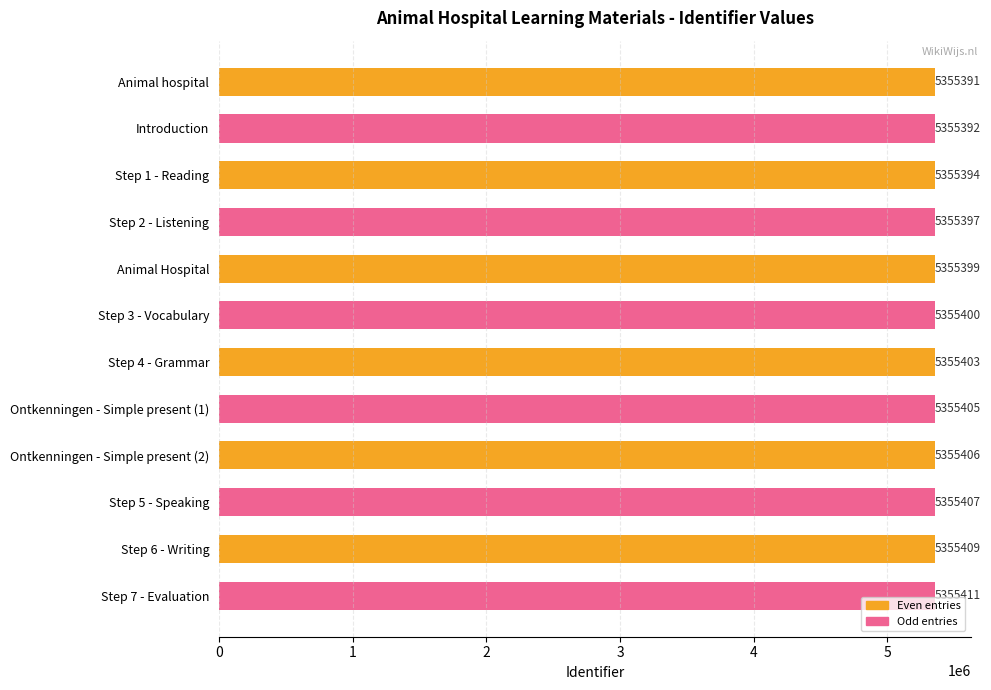

Reading bottom to top, list all the values displayed in this chart.

Step 7 - Evaluation=5355411	Step 6 - Writing=5355409	Step 5 - Speaking=5355407	Ontkenningen - Simple present (2)=5355406	Ontkenningen - Simple present (1)=5355405	Step 4 - Grammar=5355403	Step 3 - Vocabulary=5355400	Animal Hospital=5355399	Step 2 - Listening=5355397	Step 1 - Reading=5355394	Introduction=5355392	Animal hospital=5355391